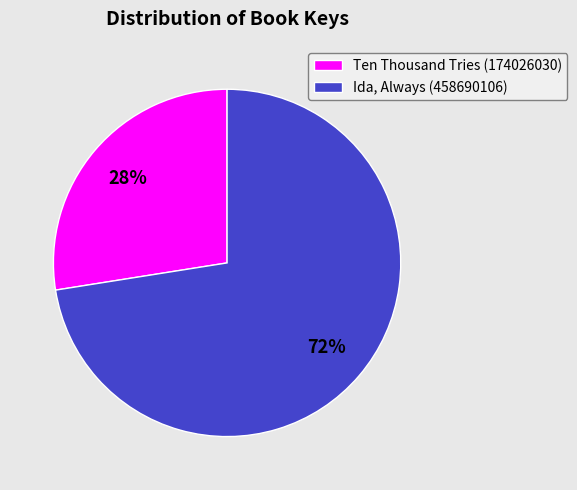

Between Ida, Always (458690106) and Ten Thousand Tries (174026030), which is larger?

Ida, Always (458690106)